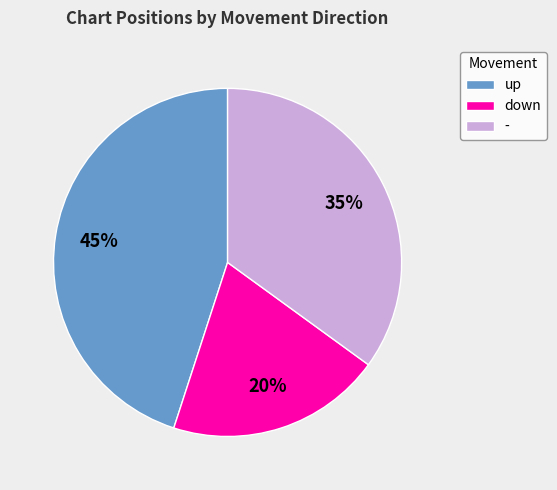

Is down the majority of the pie?

No